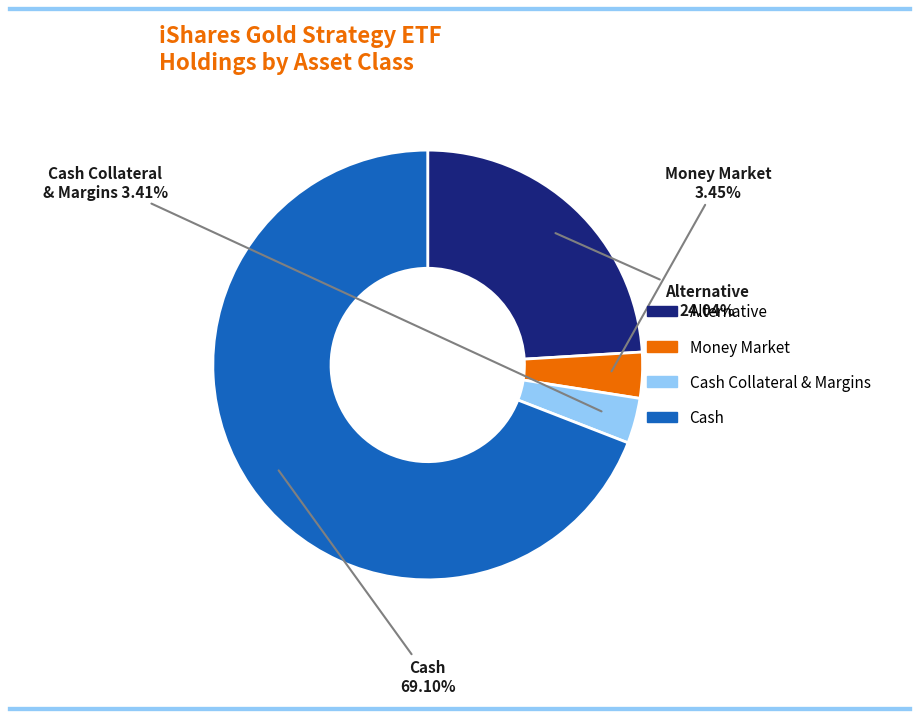

Is there any slice that represents more than half of the pie?

Yes